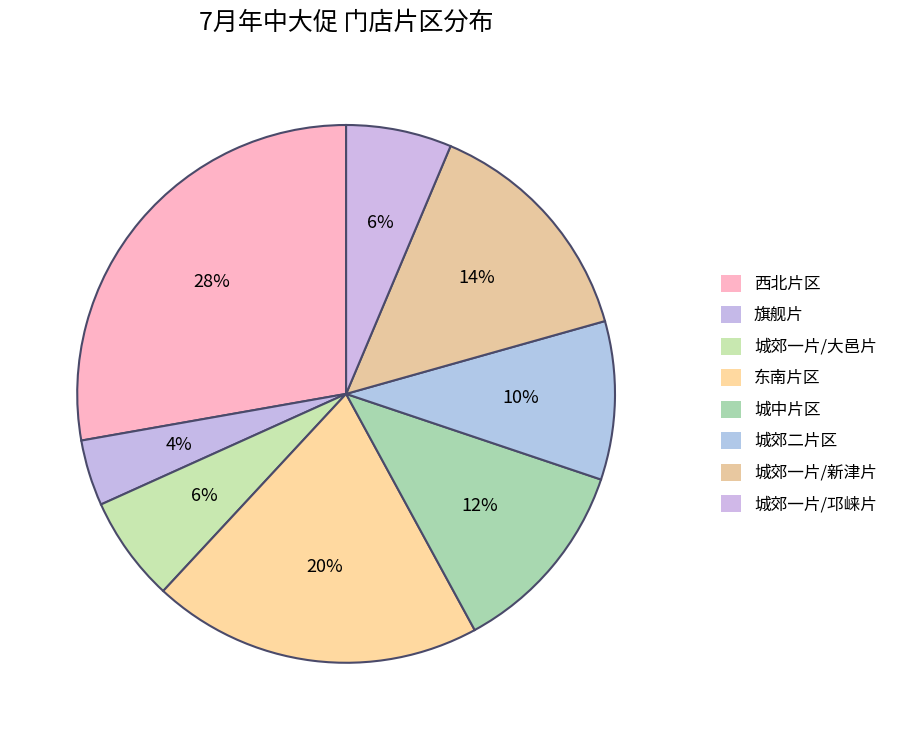

Is the sum of 城郊一片/邛崃片 and 城郊一片/大邑片 greater than half?

No